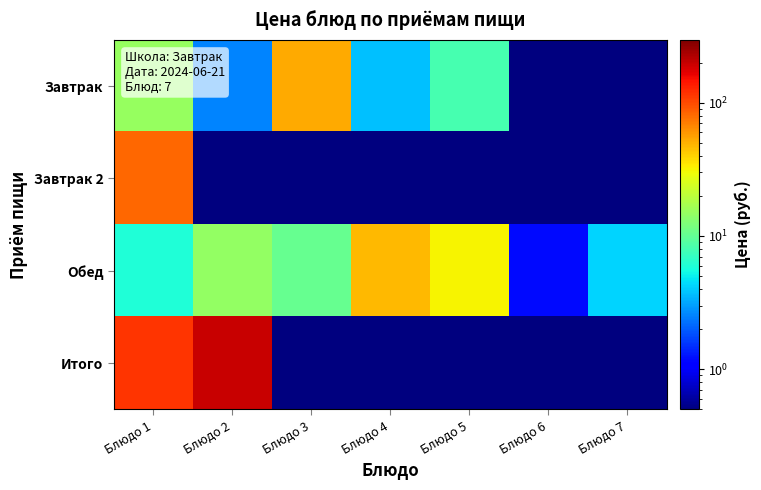

How many categories are shown in the chart?

7